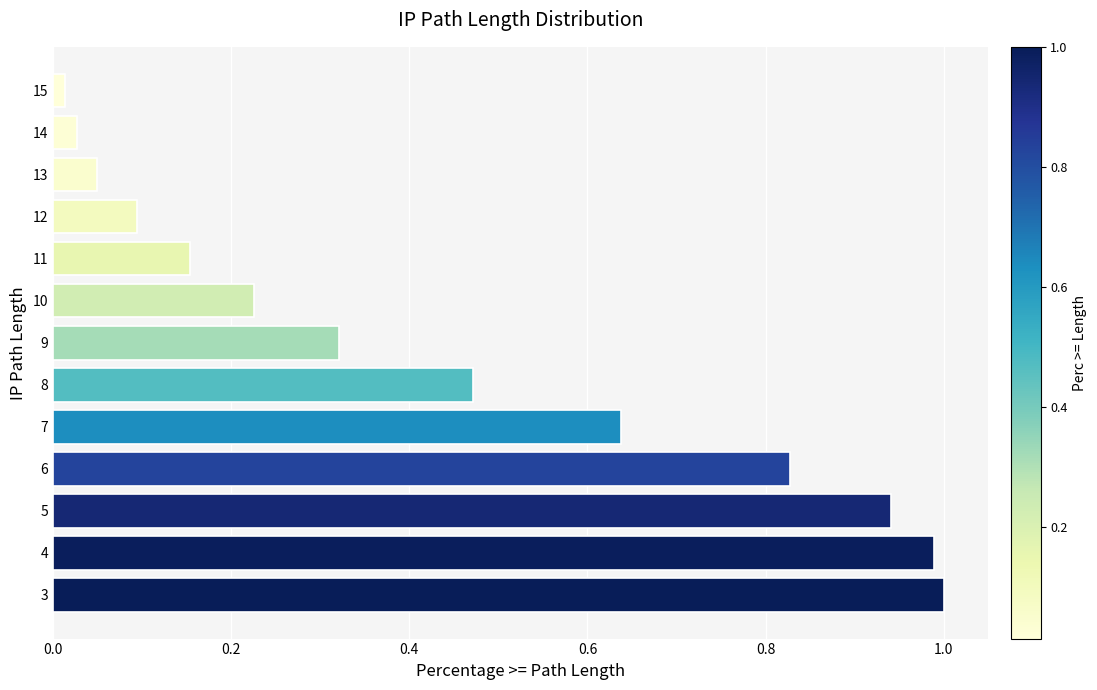

What is the sum of the values at 4 and 10?

1.2